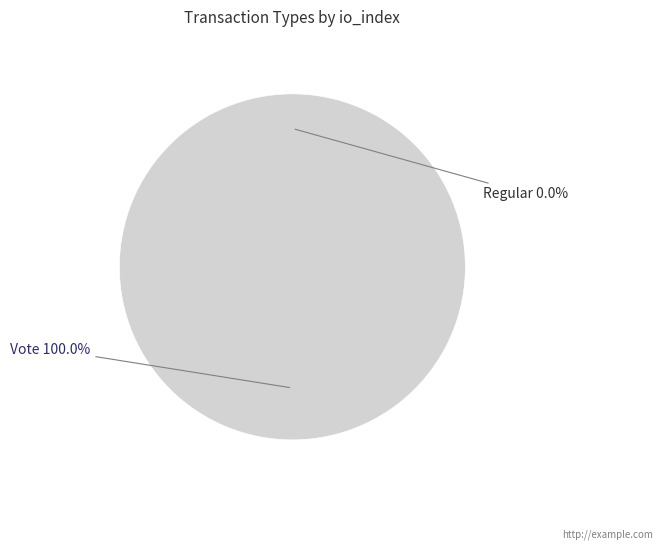

What is the smallest slice in the pie chart?

Regular